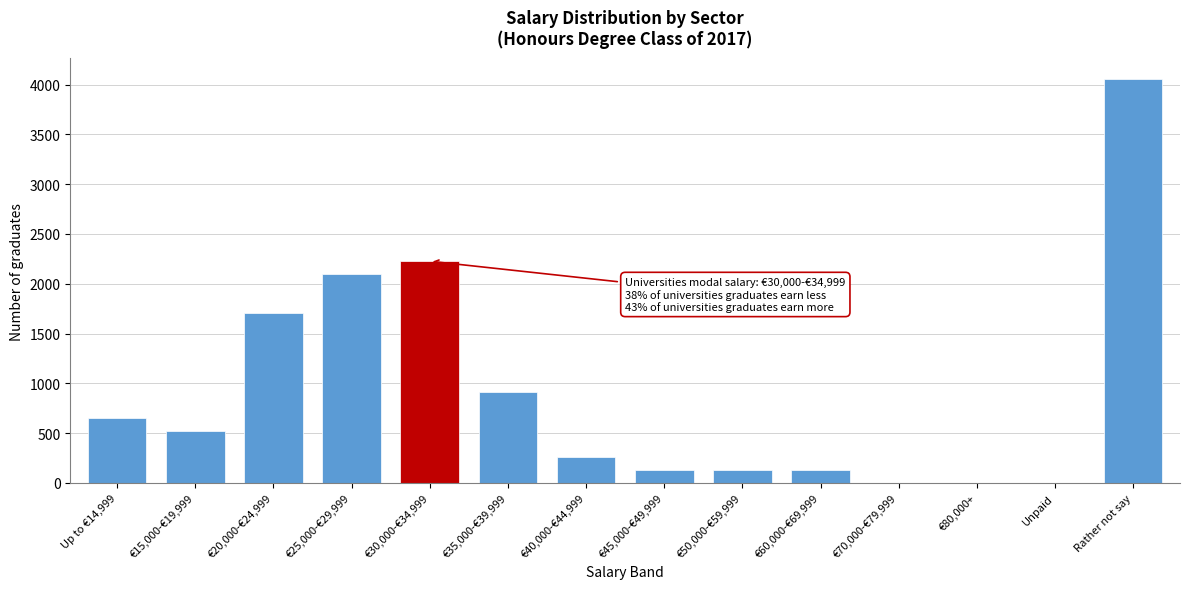

Reading left to right, list all the values displayed in this chart.

Up to €14,999=655	€15,000-€19,999=524	€20,000-€24,999=1702	€25,000-€29,999=2095	€30,000-€34,999=2226	€35,000-€39,999=917	€40,000-€44,999=262	€45,000-€49,999=131	€50,000-€59,999=131	€60,000-€69,999=131	€70,000-€79,999=0	€80,000+=0	Unpaid=0	Rather not say=4060